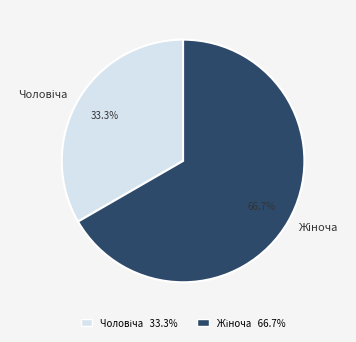

Is there a majority slice in this chart?

Yes